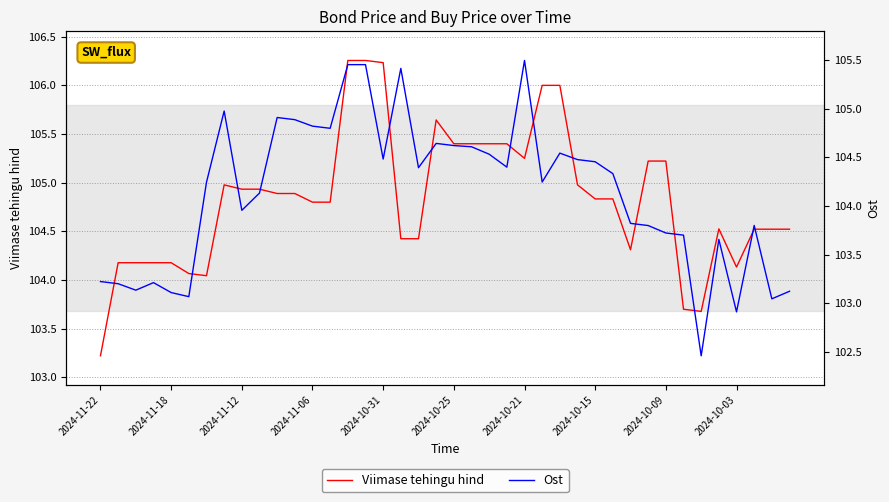

True or false: Viimase tehingu hind has more than 0 interior local peaks.

True